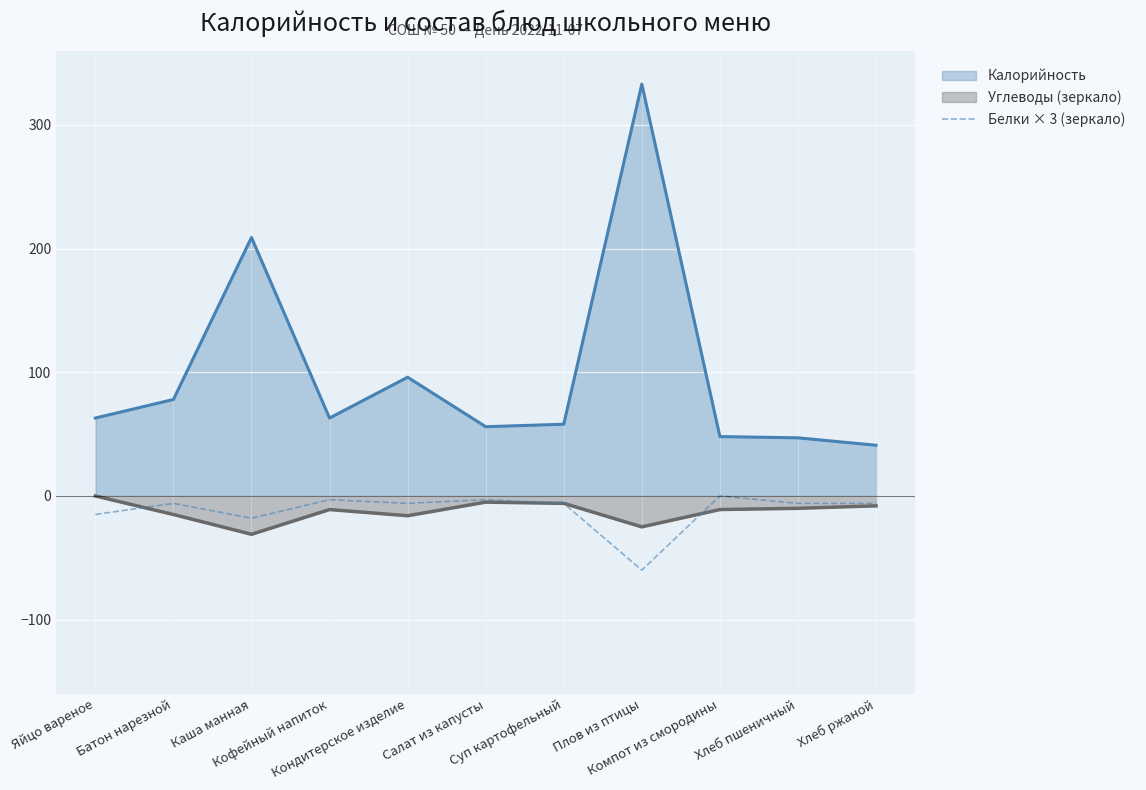

Which series has the largest range (max minus min)?

Калорийность